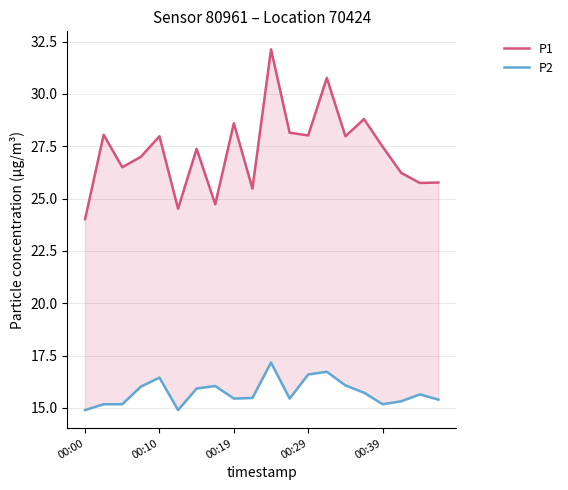

Which category has the lowest value in the P2 series?

00:00